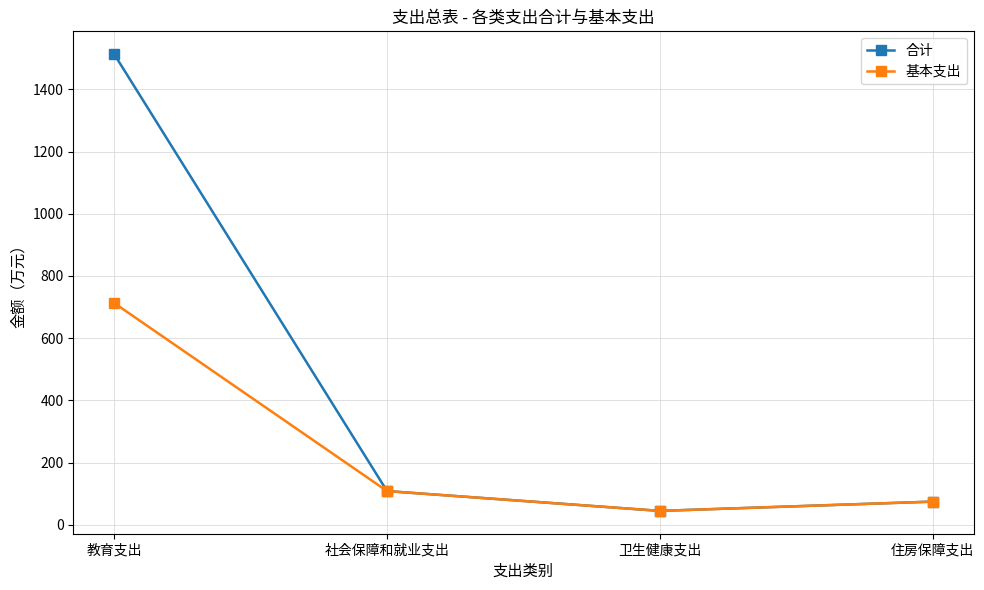

What is the sum of all 合计 values?

1741.5